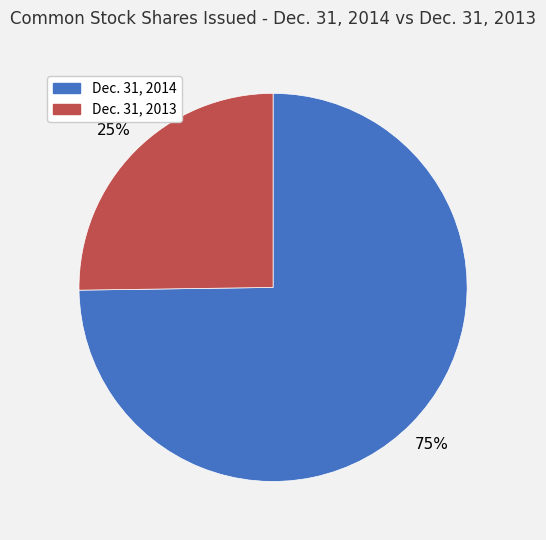

Combined, do Dec. 31, 2014 and Dec. 31, 2013 account for over 50%?

Yes